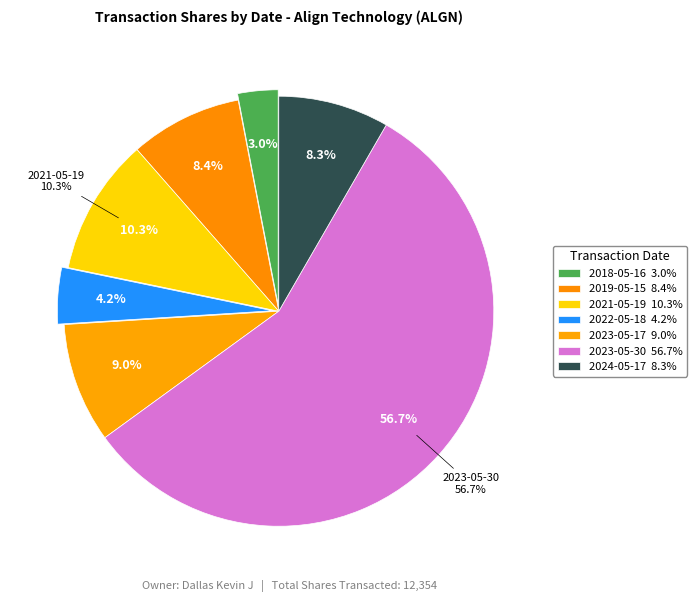

To the nearest percent, what is the difference between the largest and smallest slice percentages?

54%